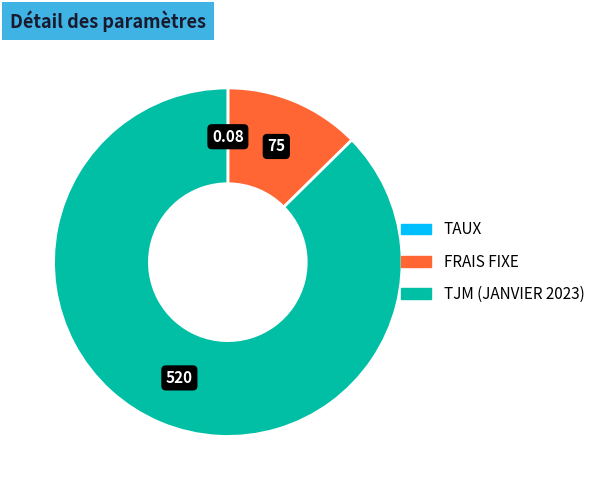

Is there any slice that represents more than half of the pie?

Yes